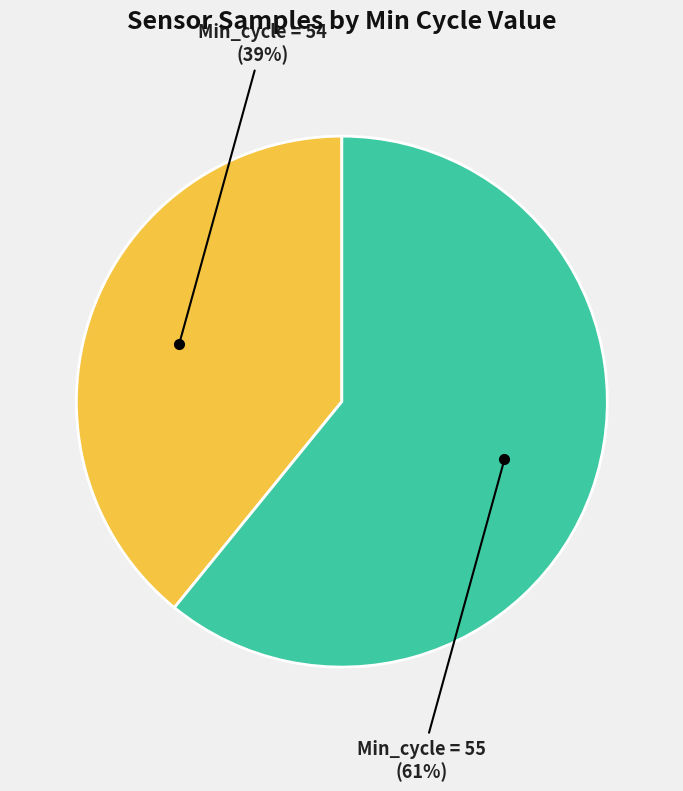

To the nearest percent, what is the difference between the largest and smallest slice percentages?

22%